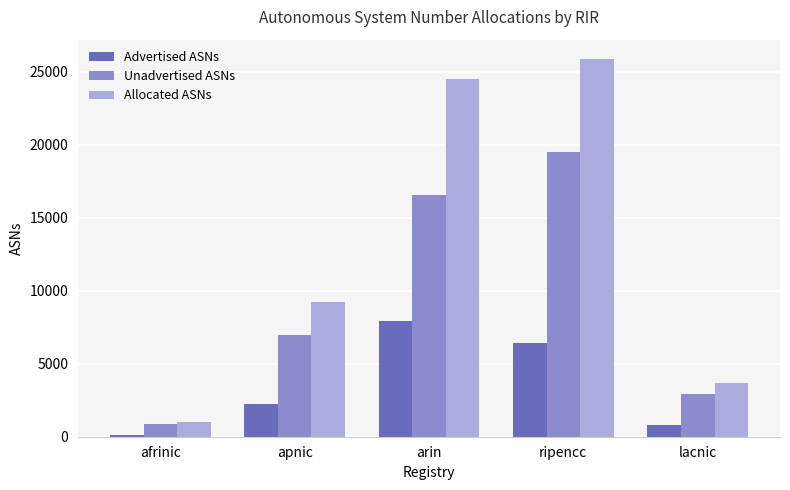

What is the average value of the Unadvertised ASNs series?

9364